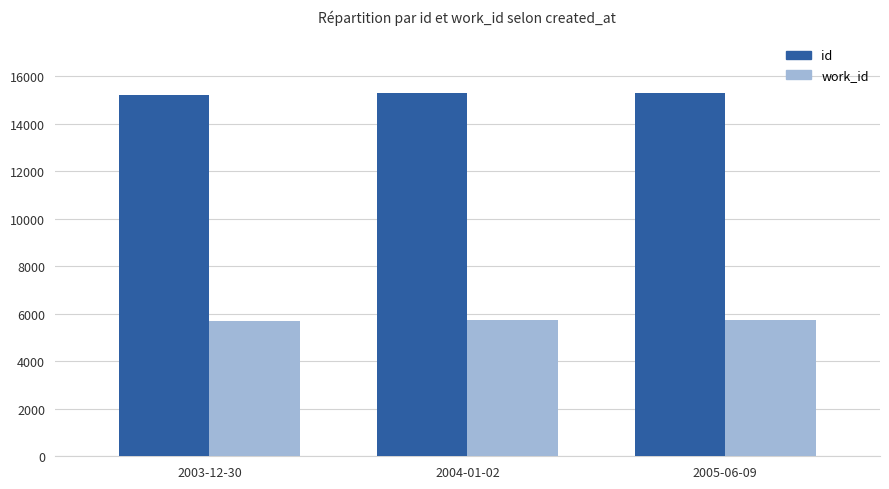

What is the smallest value displayed?

5707